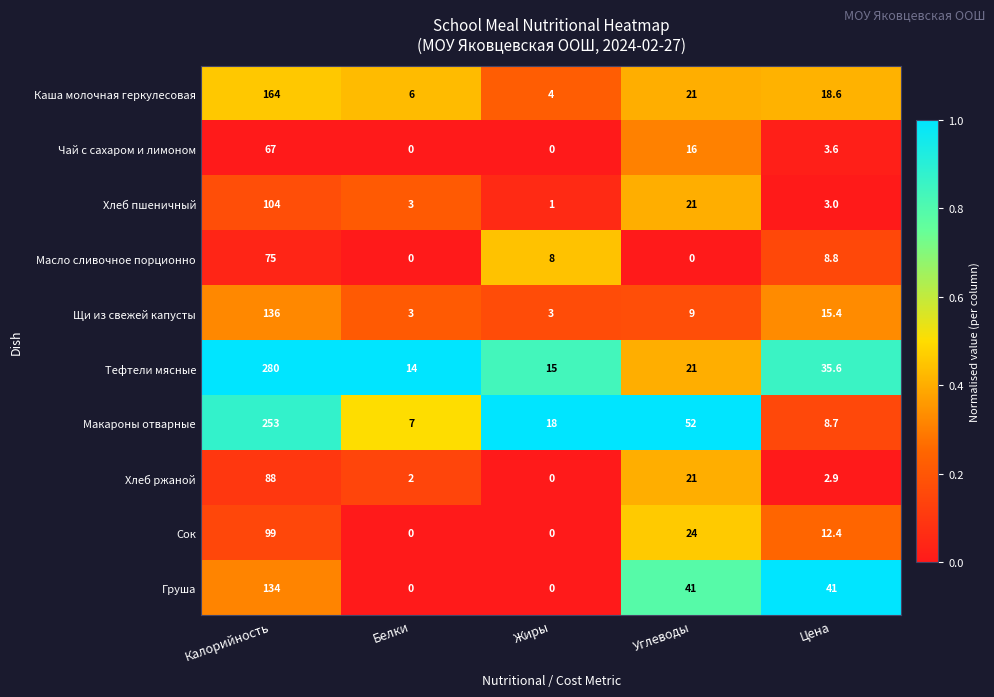

What is the difference between the maximum and second lowest values in the Хлеб пшеничный series?

101.0